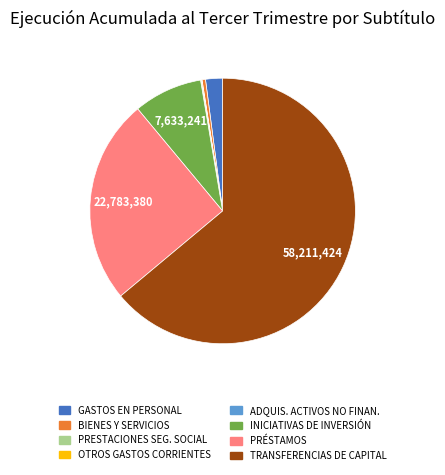

Is there a majority slice in this chart?

Yes